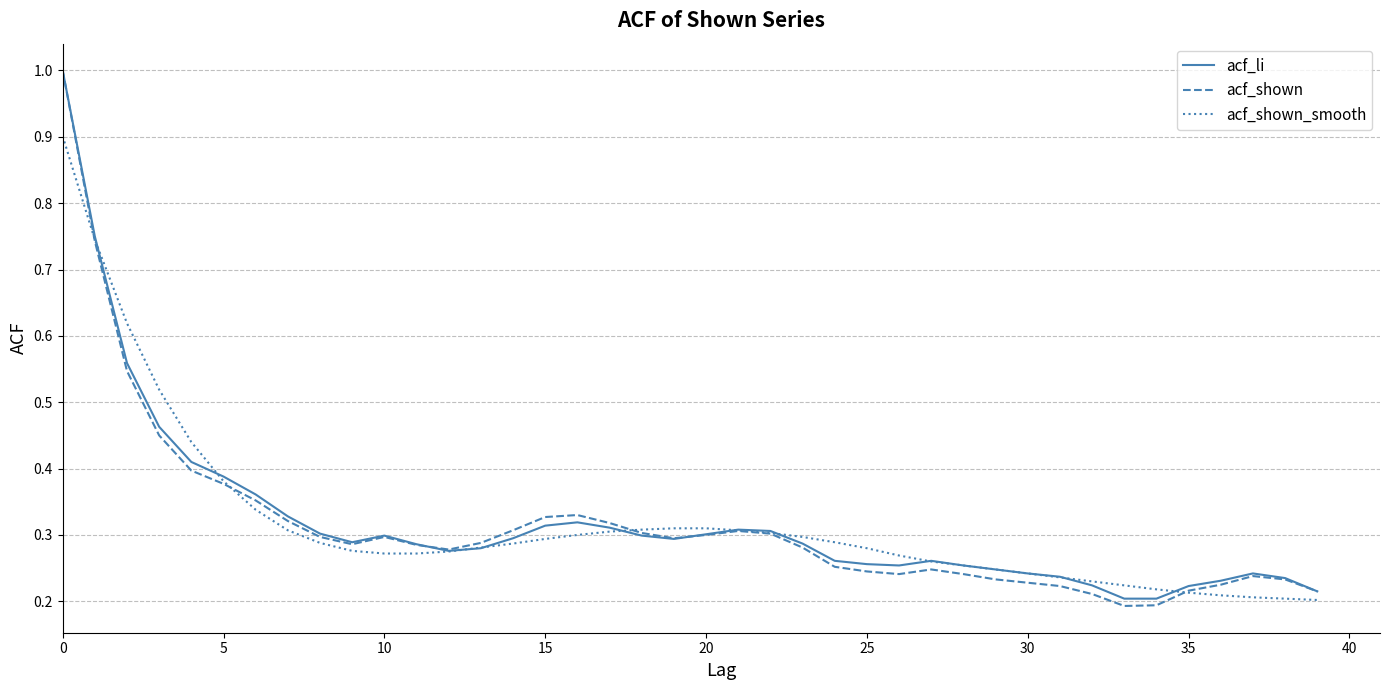

What is the greatest value displayed?

1.0